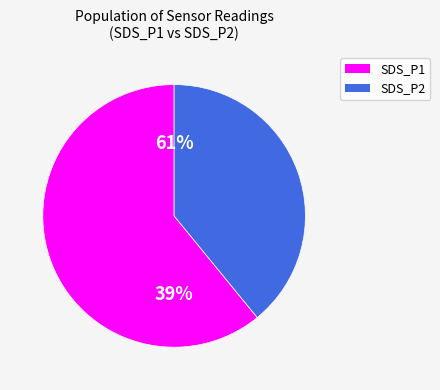

Does SDS_P2 account for over 50% of the chart?

No